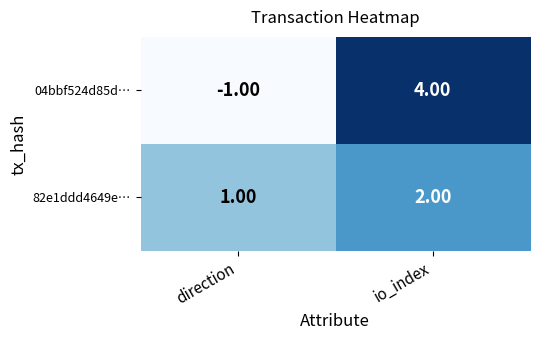

At which label is 82e1ddd4649e… closest to 1?

direction